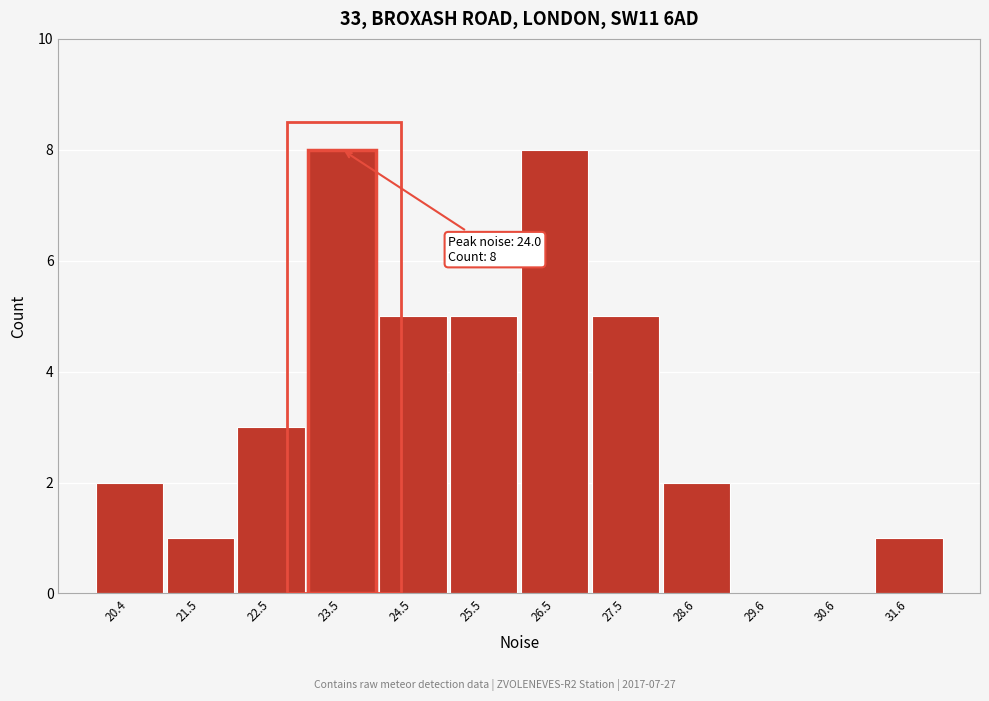

Reading right to left, what are all the values shown in this chart?

31.6=1	30.6=0	29.6=0	28.6=2	27.5=5	26.5=8	25.5=5	24.5=5	23.5=8	22.5=3	21.5=1	20.4=2